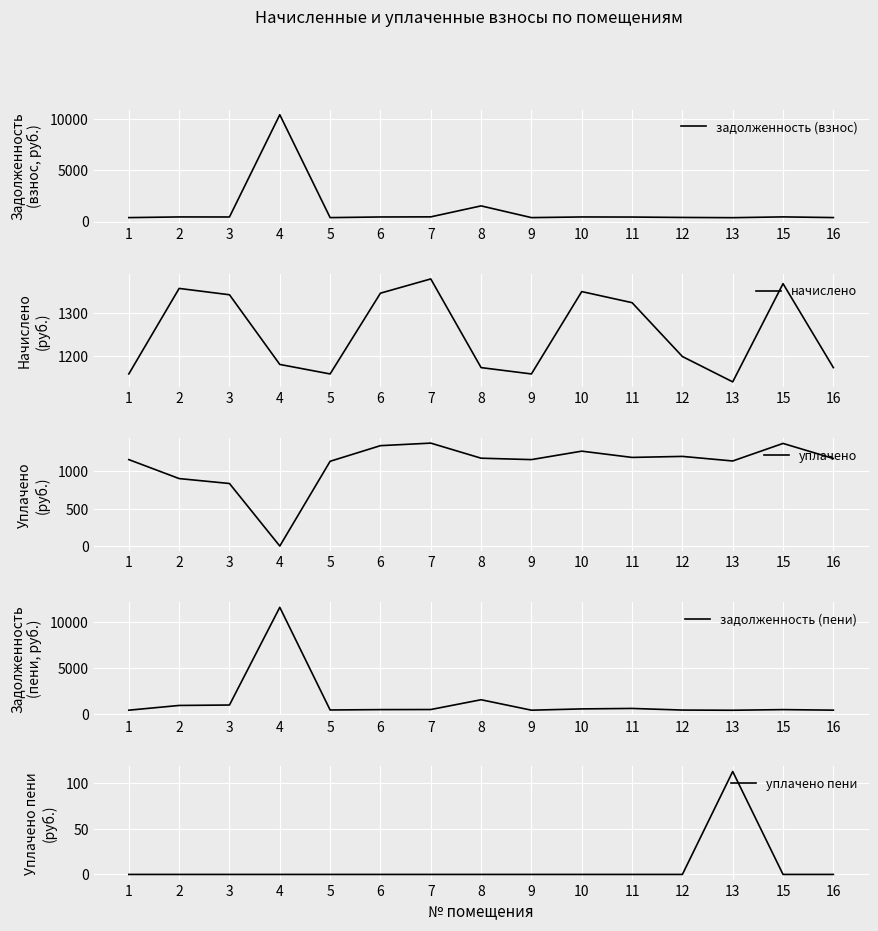

Rank the series by their maximum value, from highest to lowest.

задолженность (пени), задолженность (взнос), уплачено, начислено, уплачено пени